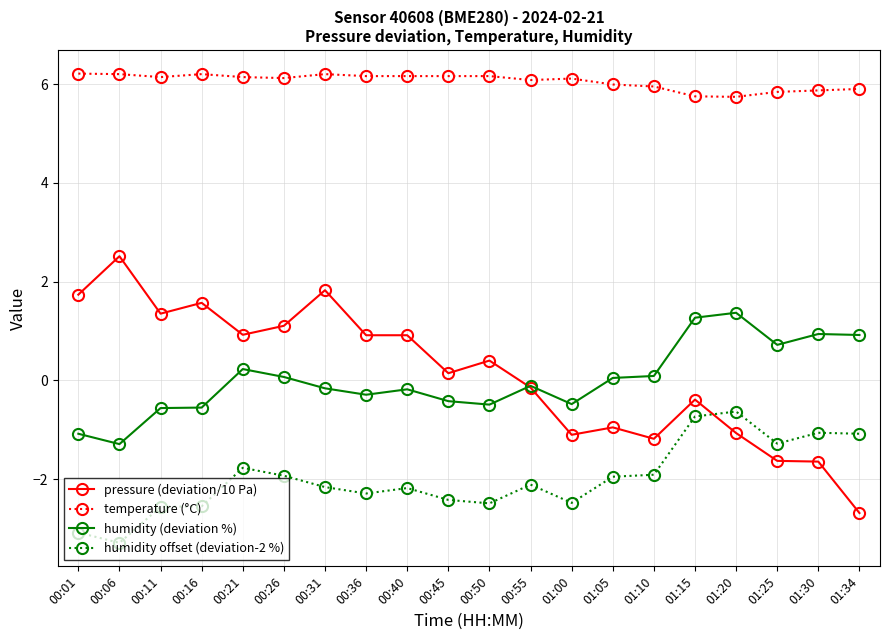

What position from the left is 01:30?

19